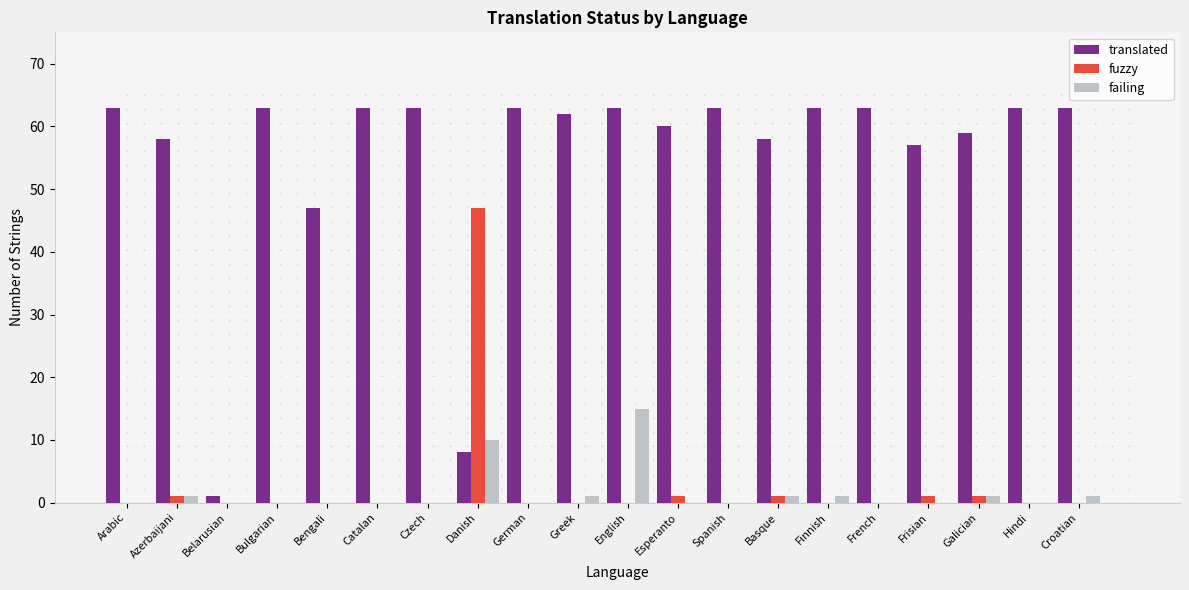

How many groups of bars are there?

20